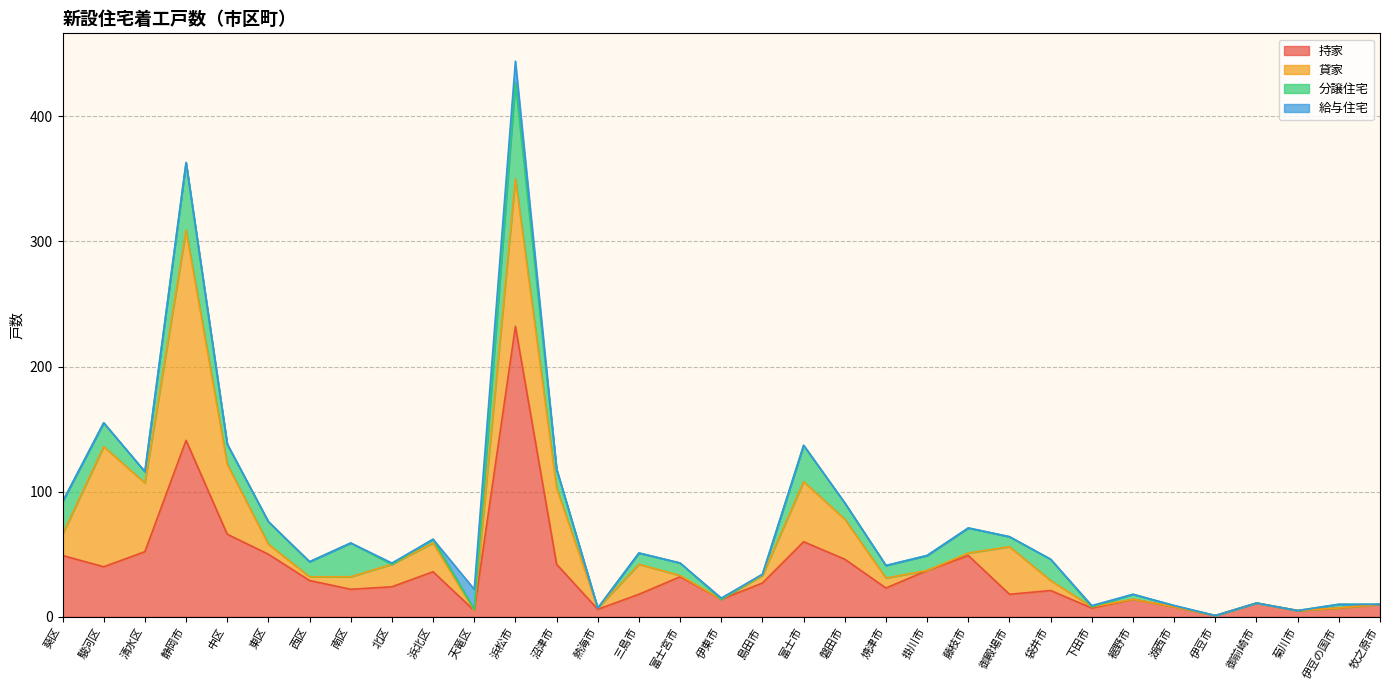

What is the sum of all 持家 values?

1202